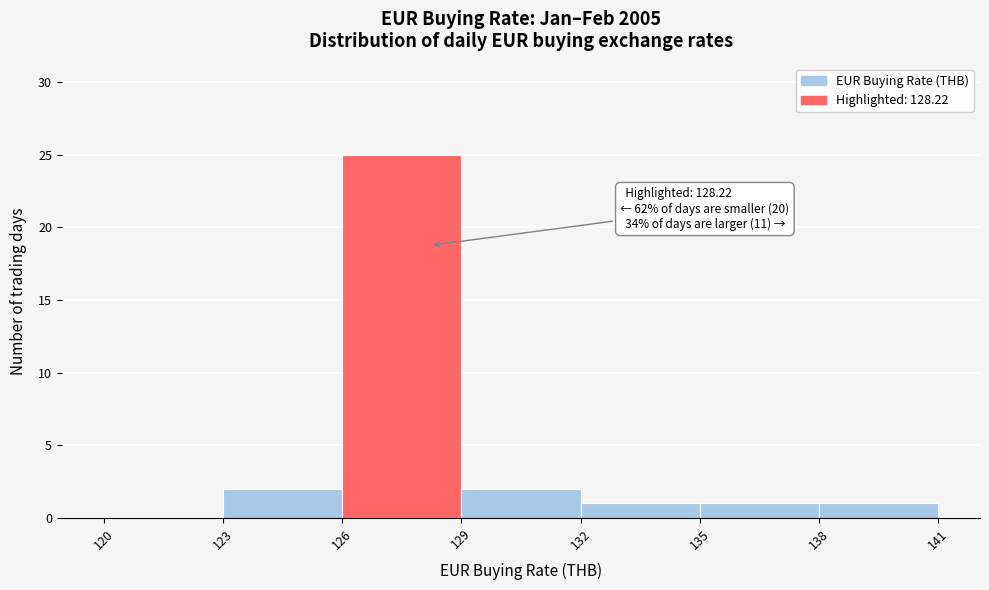

Which range on the x-axis has the tallest bar?

126 to 129